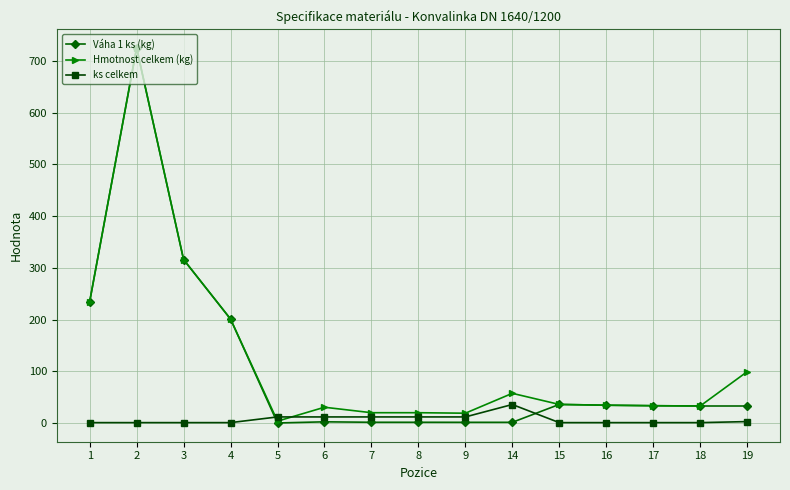

How many categories are shown in the chart?

15